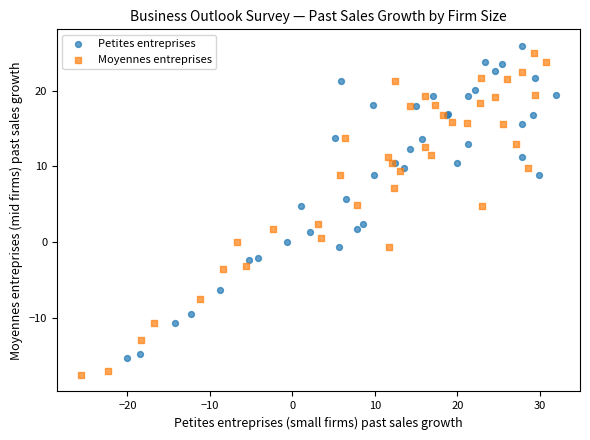

Which series has the widest spread of Y values?

Moyennes entreprises